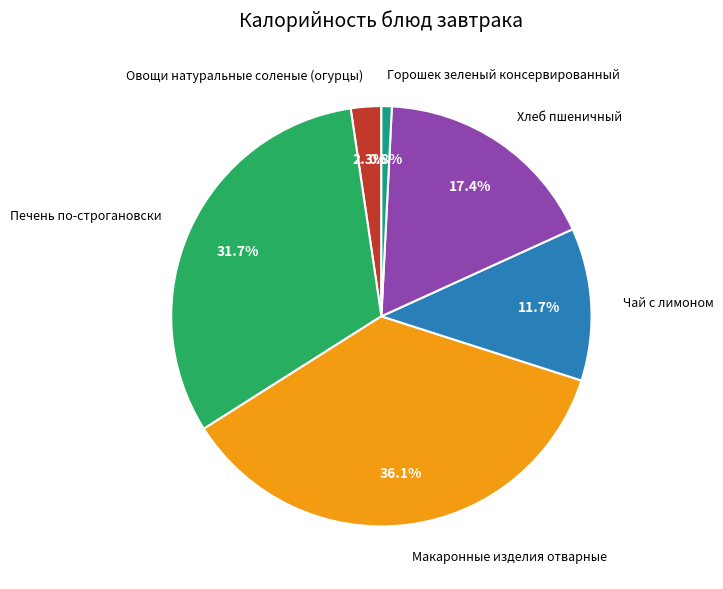

What is the total percentage of Чай с лимоном and Печень по-строгановски?

43.4%